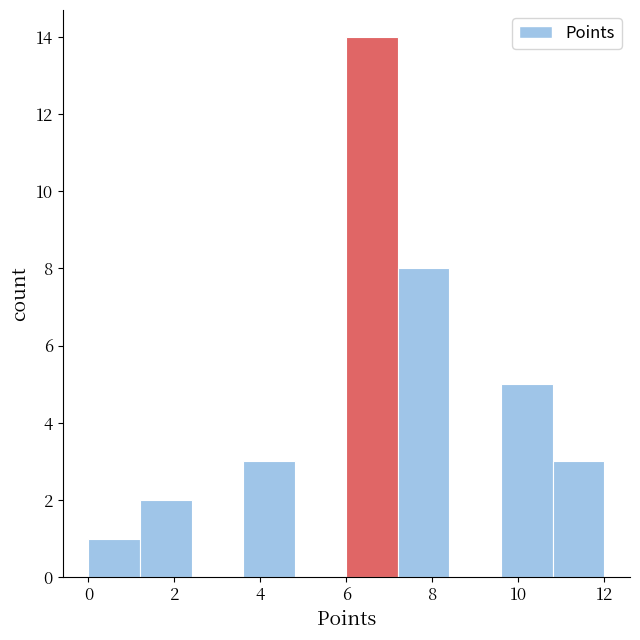

Reading left to right, list every bar in this chart as the range it spans on the x-axis followed by its height. The values are not printed on the chart, so give them approximately, as read against the axis.

0.0 to 1.2: 1
1.2 to 2.4: 2
2.4 to 3.6: 0
3.6 to 4.8: 3
4.8 to 6.0: 0
6.0 to 7.2: 14
7.2 to 8.4: 8
8.4 to 9.6: 0
9.6 to 10.8: 5
10.8 to 12.0: 3